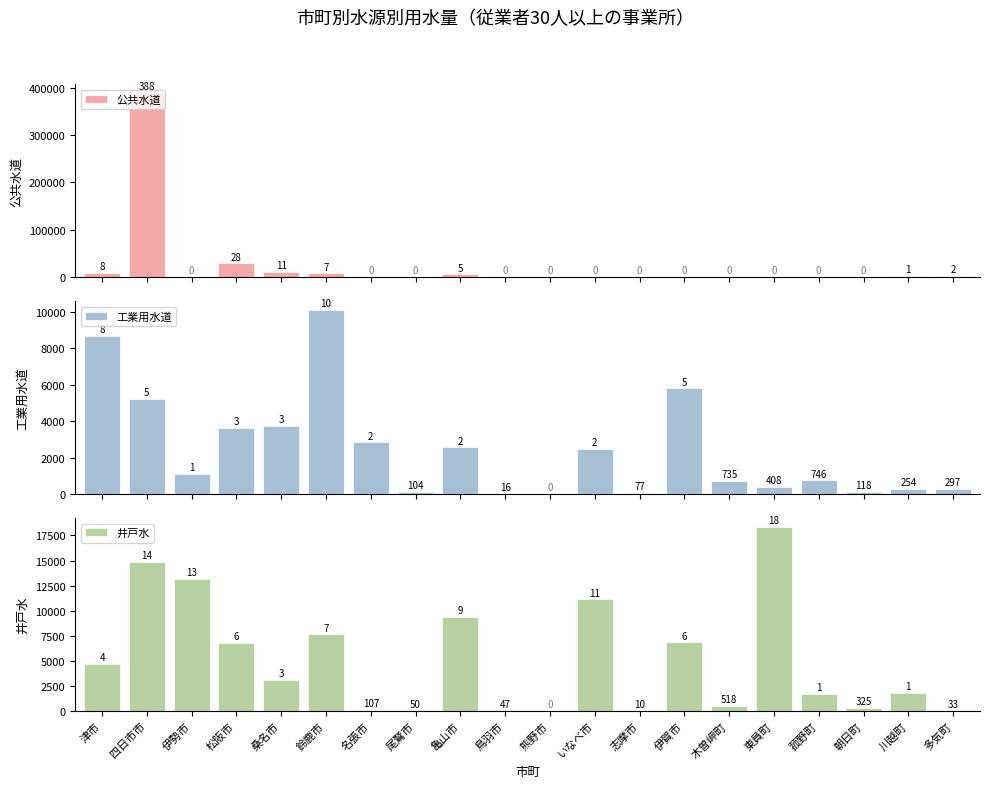

How many data points does each series have?

20